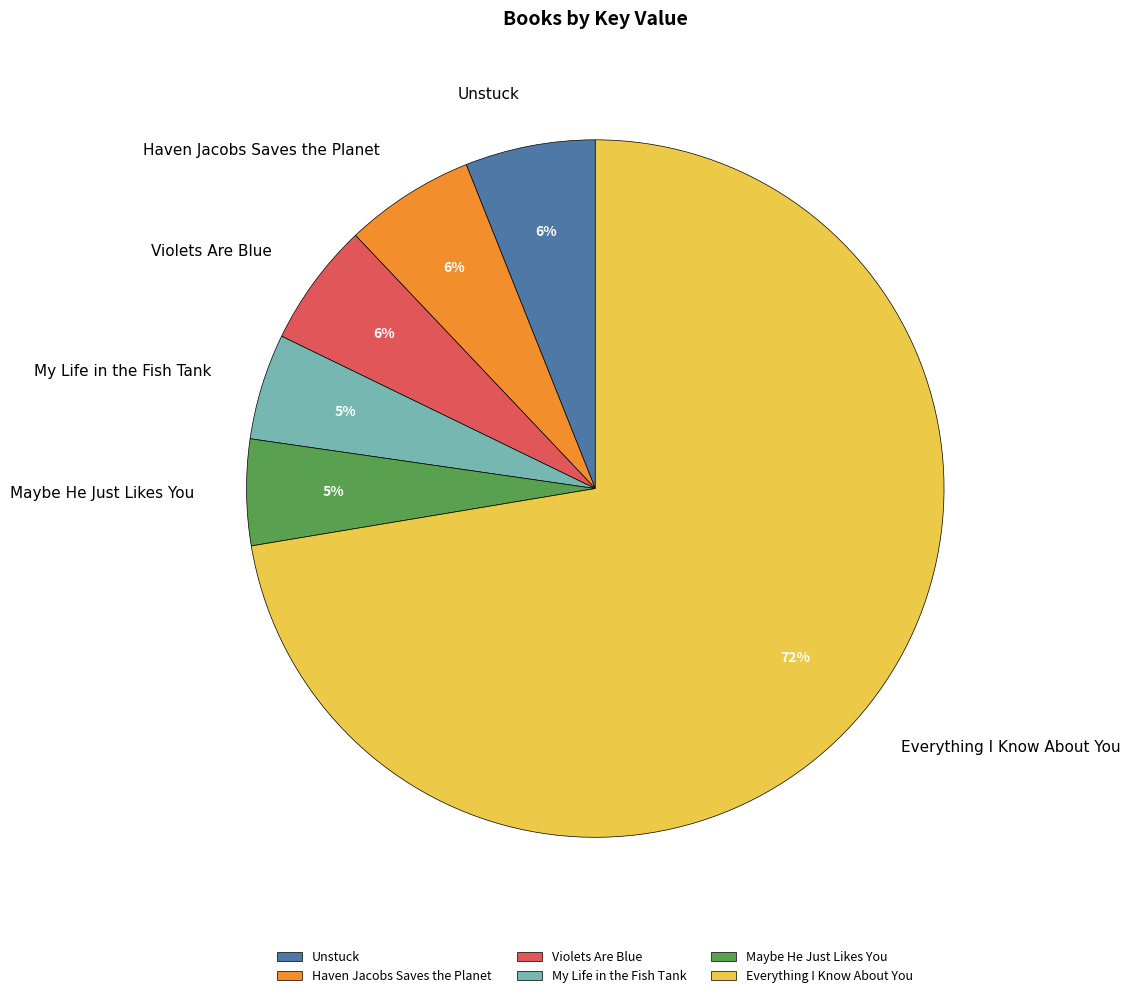

Combined, do Haven Jacobs Saves the Planet and Violets Are Blue account for over 50%?

No